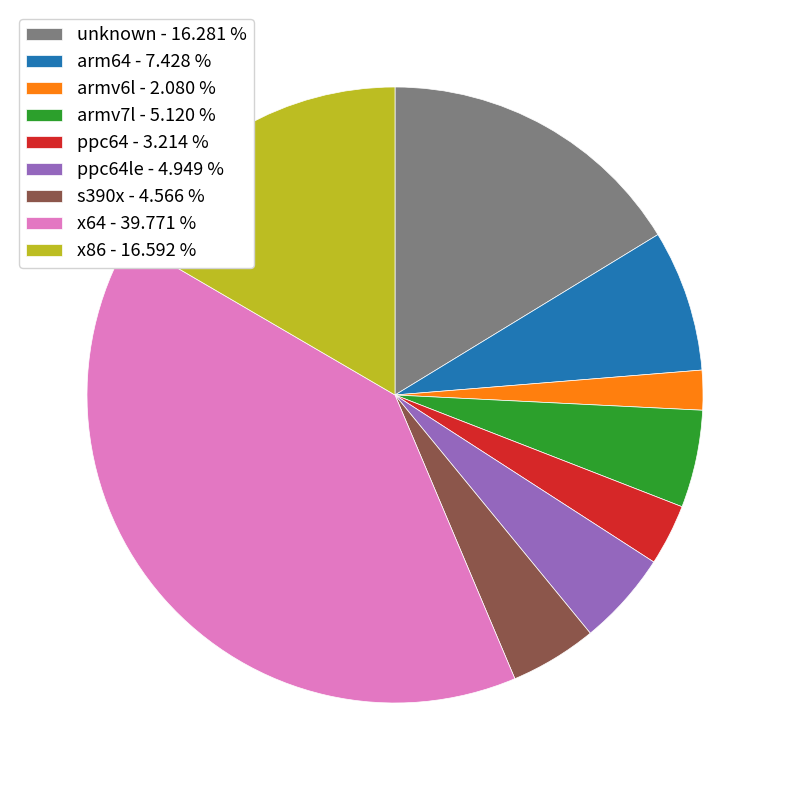

What is the ratio of the value at ppc64 - 3.214 % to the value at ppc64le - 4.949 %?

0.6